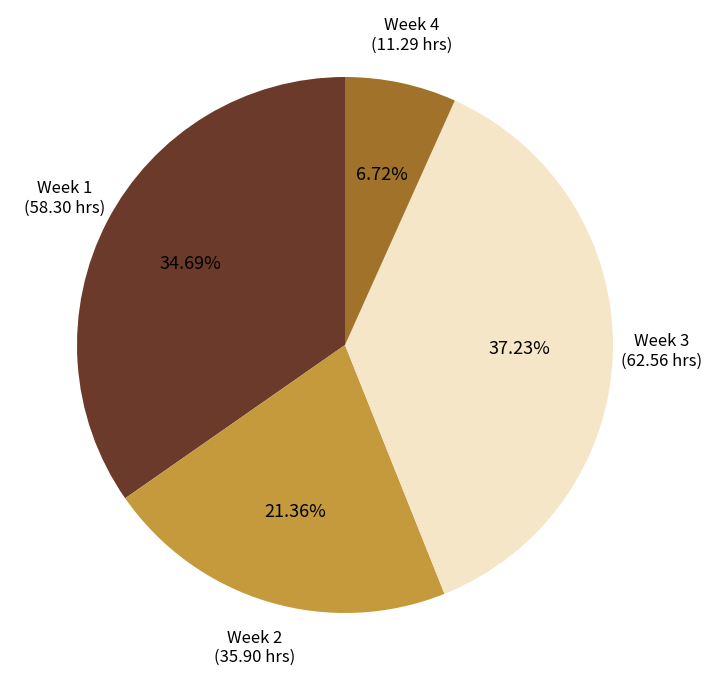

Does any single category account for the majority?

No